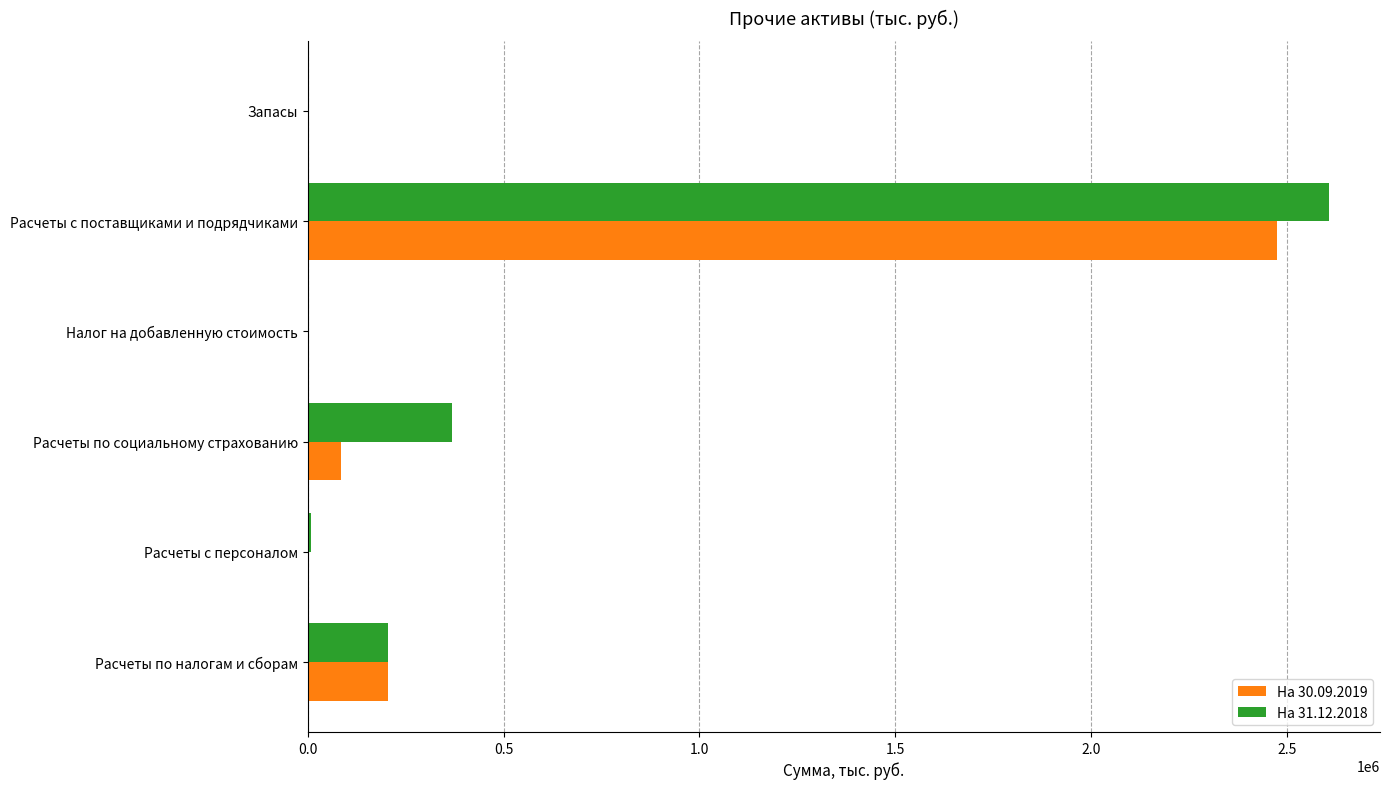

Is the value of На 30.09.2019 at Расчеты по социальному страхованию greater than the value of На 31.12.2018 at Расчеты с персоналом?

Yes